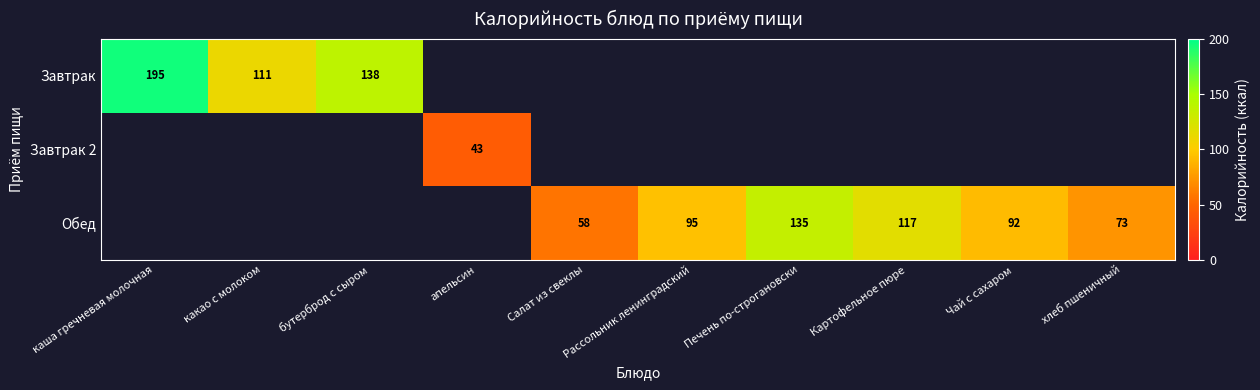

The value of Обед at Печень по-строгановски is 135. True or false?

True